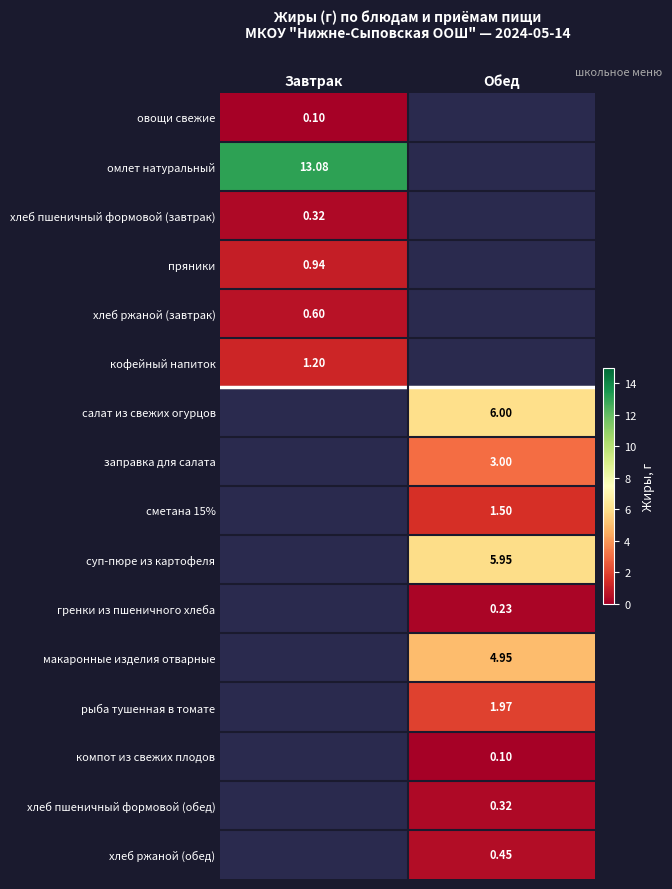

Is the value of заправка для салата at Обед greater than the value of хлеб пшеничный формовой (завтрак) at Завтрак?

Yes